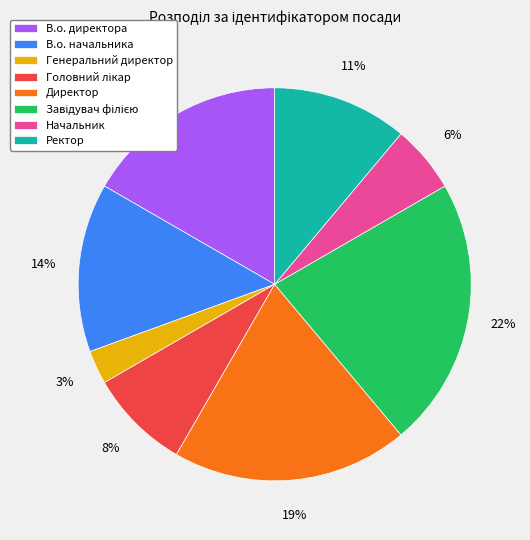

Does Генеральний директор account for over 50% of the chart?

No